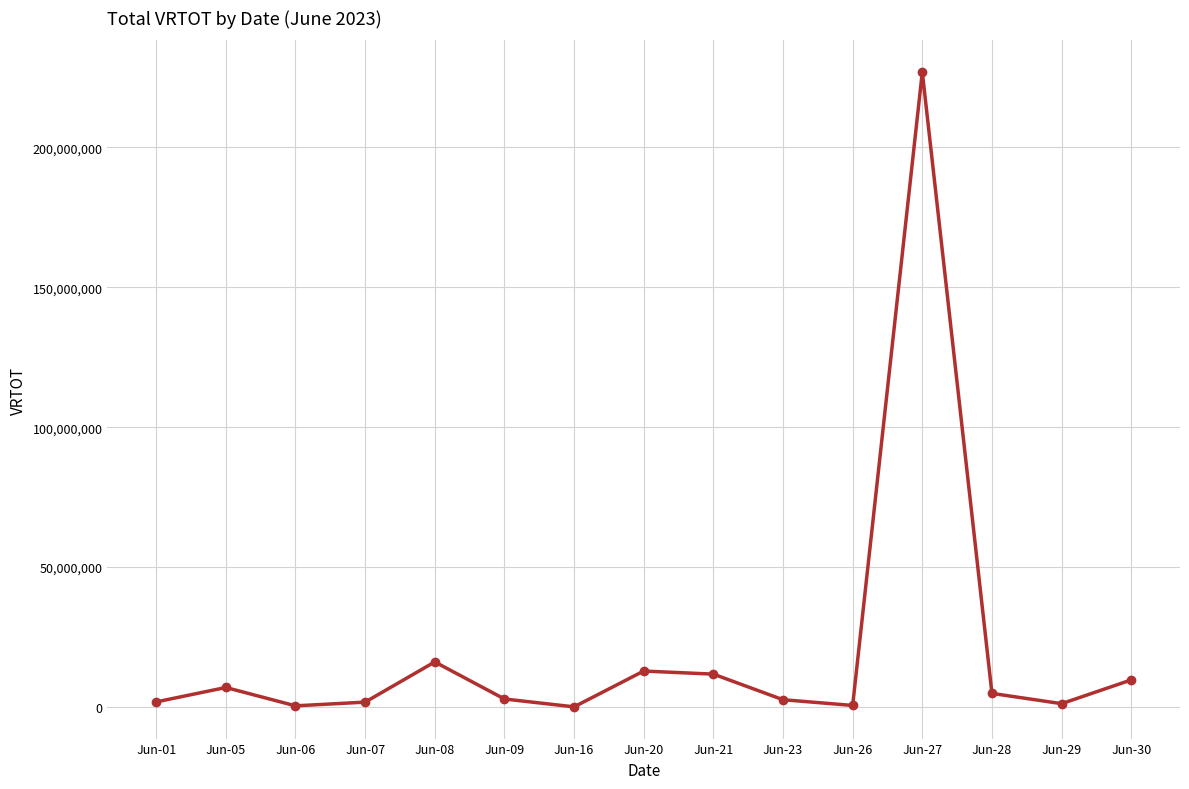

How many interior local valleys (lower than both neighbors) does the data have?

4